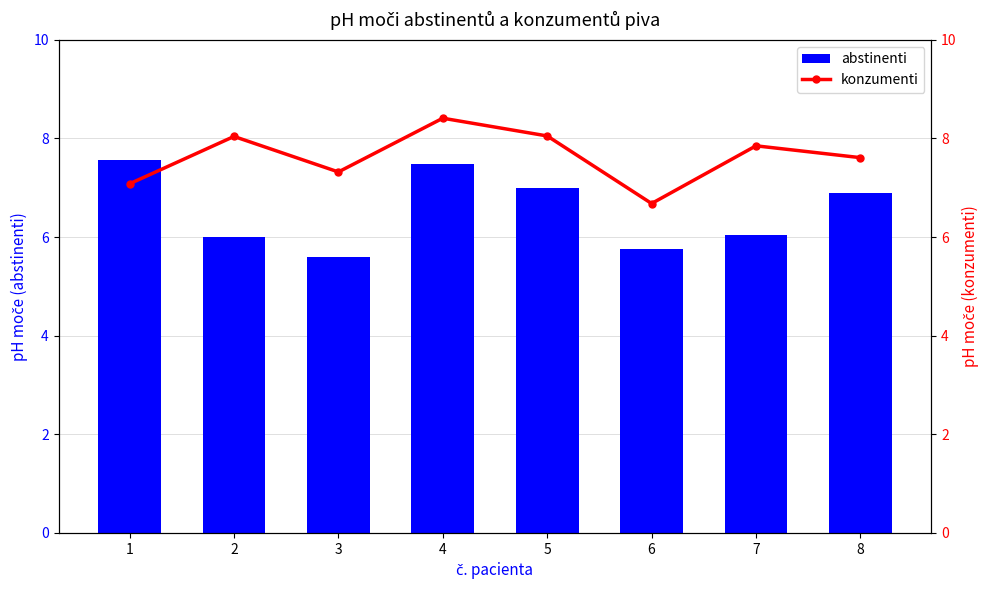

Which series changed the most between 5 and 7?

abstinenti